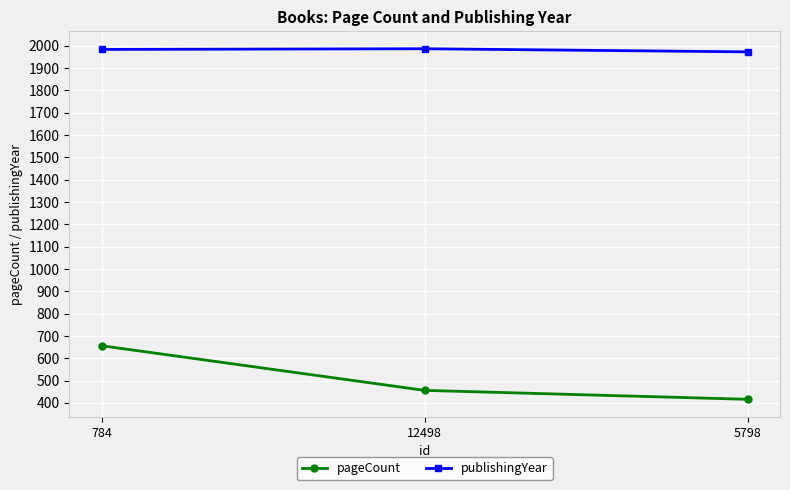

The pageCount series shows 656 at 12498. True or false?

False